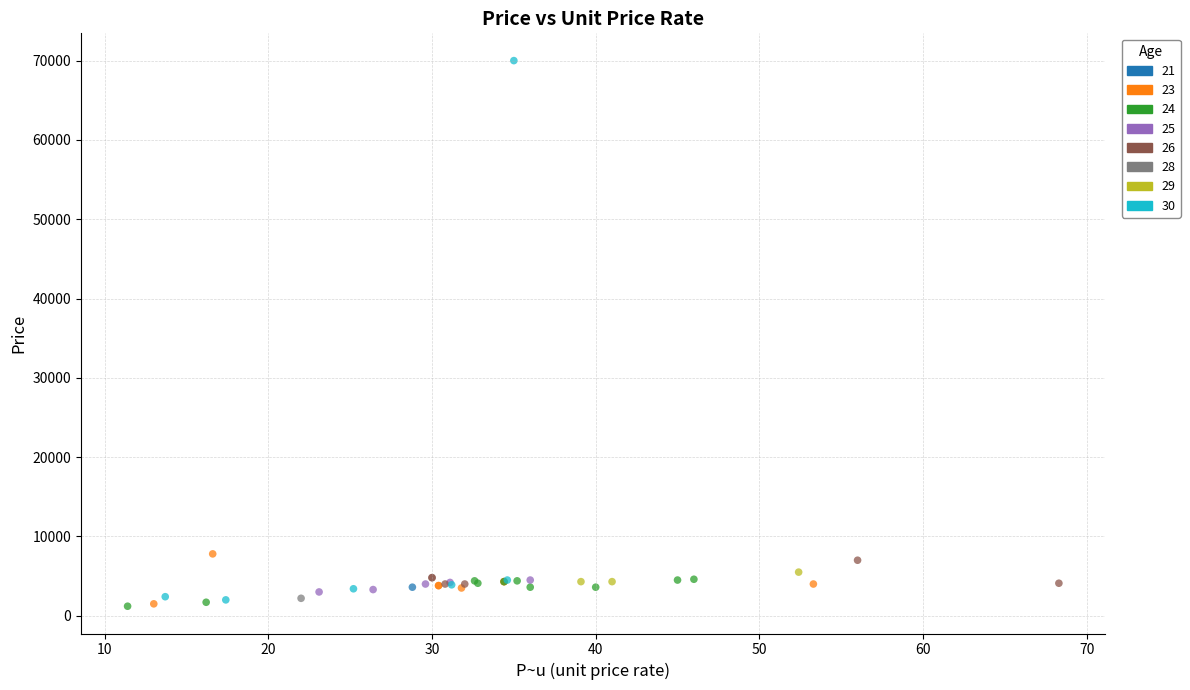

What are all the series names shown in the legend?

21, 23, 24, 25, 26, 28, 29, 30